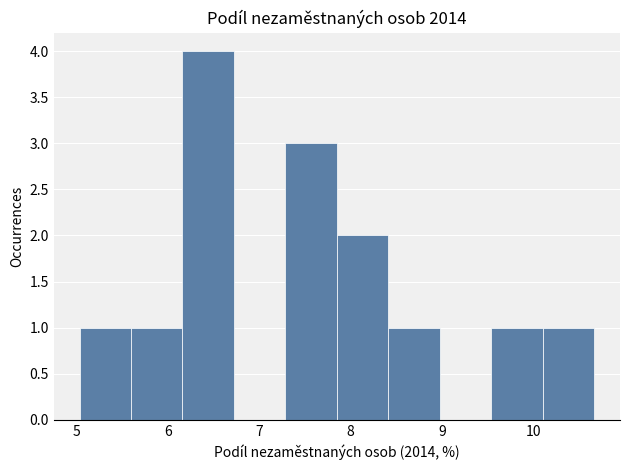

How tall is the bar that spans 10.1 to 10.7 on the x-axis? Neither the bar edges nor the heights are printed on the chart, so give them approximately, as read against the axes.

1